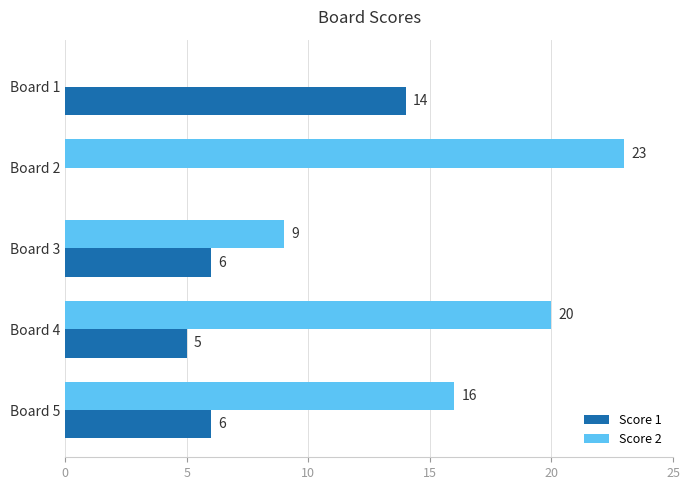

Between Board 1 and Board 2, which series saw the biggest shift?

Score 2